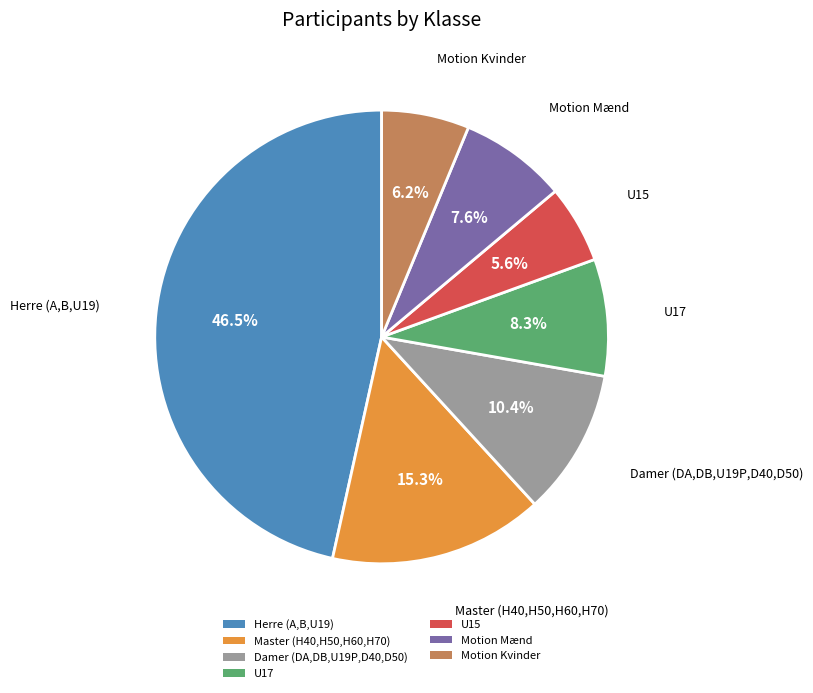

How many segments does this pie chart have?

7